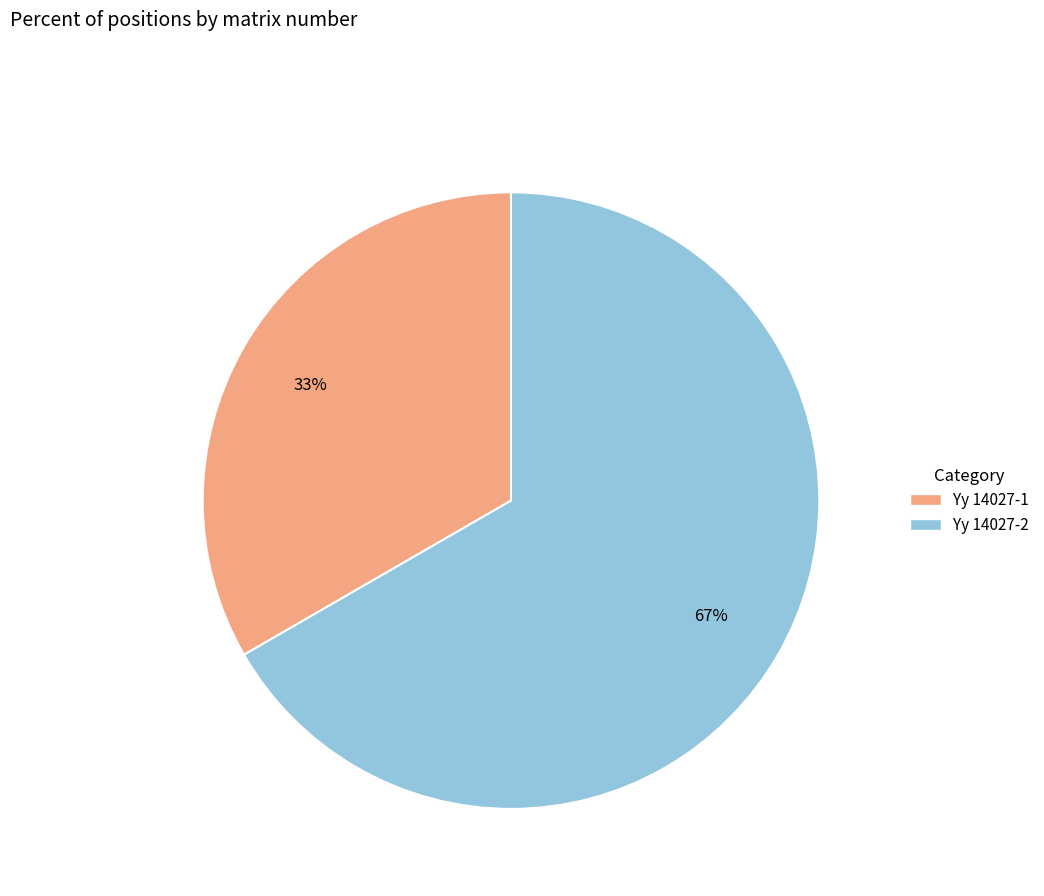

Count the number of slices in the pie.

2